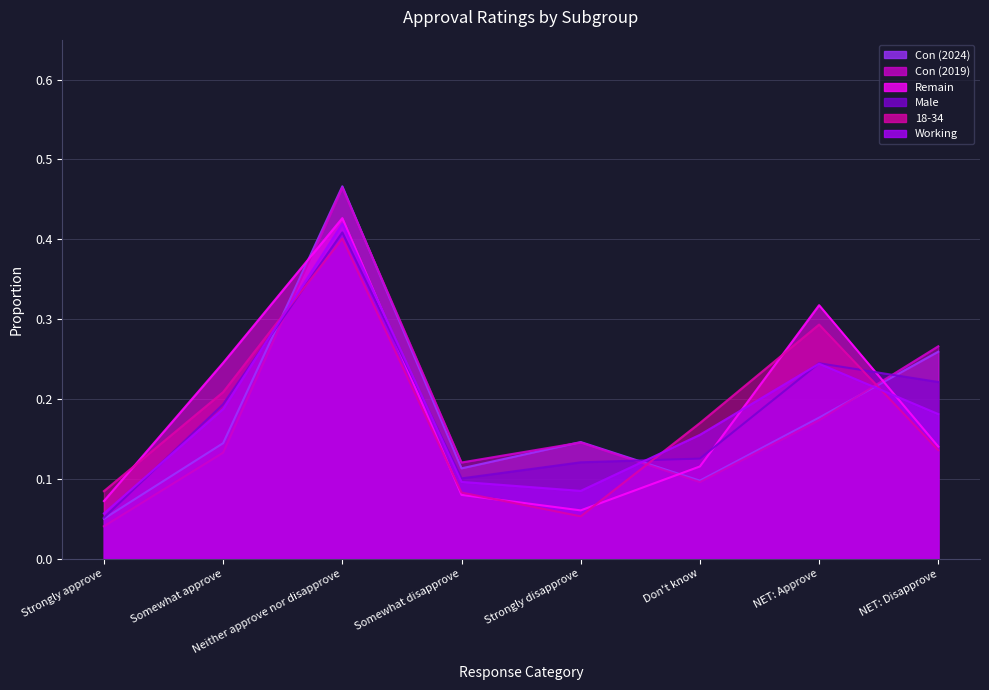

True or false: Remain has more than 1 interior local peaks.

True